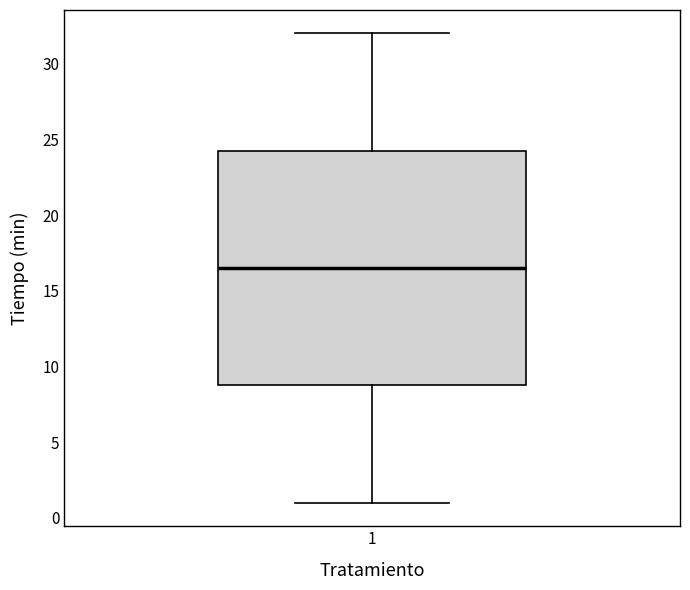

Read this box plot against the y-axis: the position of the median line, the range covered by the box, and the ends of both whiskers. The values are not printed on the chart, so give them approximately, as read against the axis.

median 16.5, box 9.0 to 24.5, whiskers 1.0 to 32.0